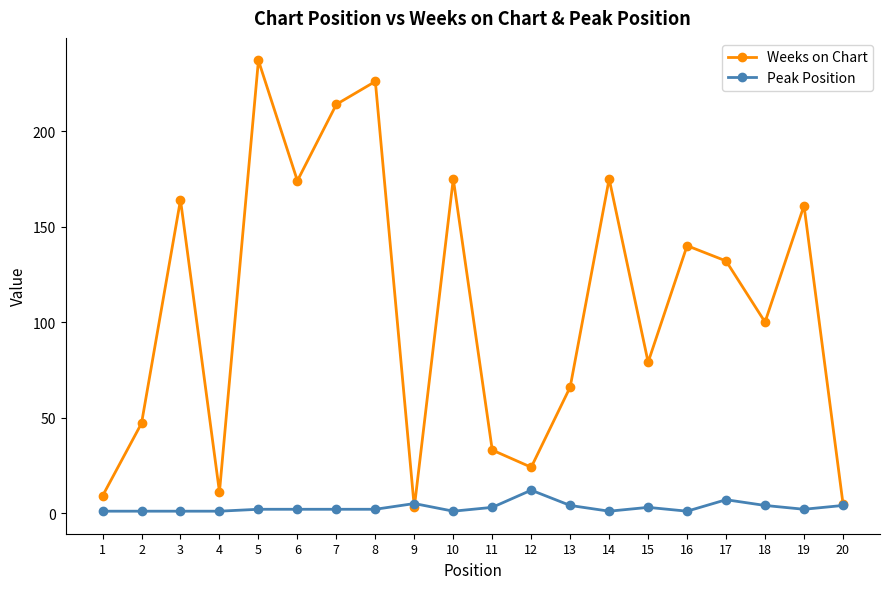

Which series has the widest spread of values?

Weeks on Chart